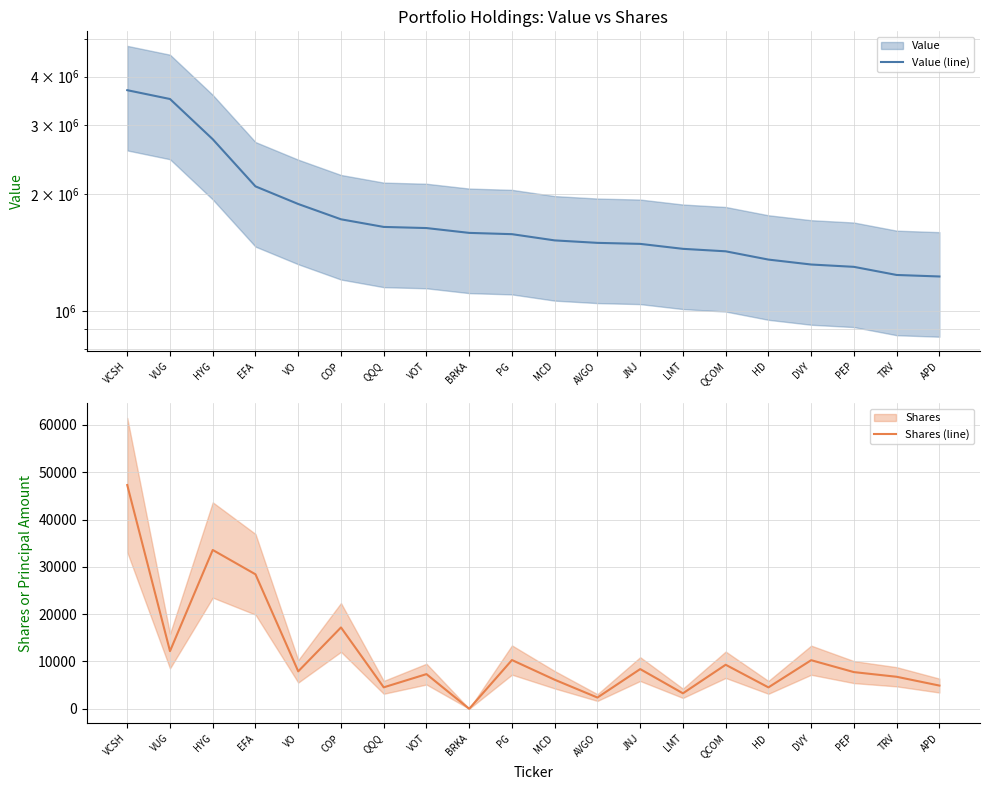

True or false: Value (line) and Shares (line) cross at least once.

False